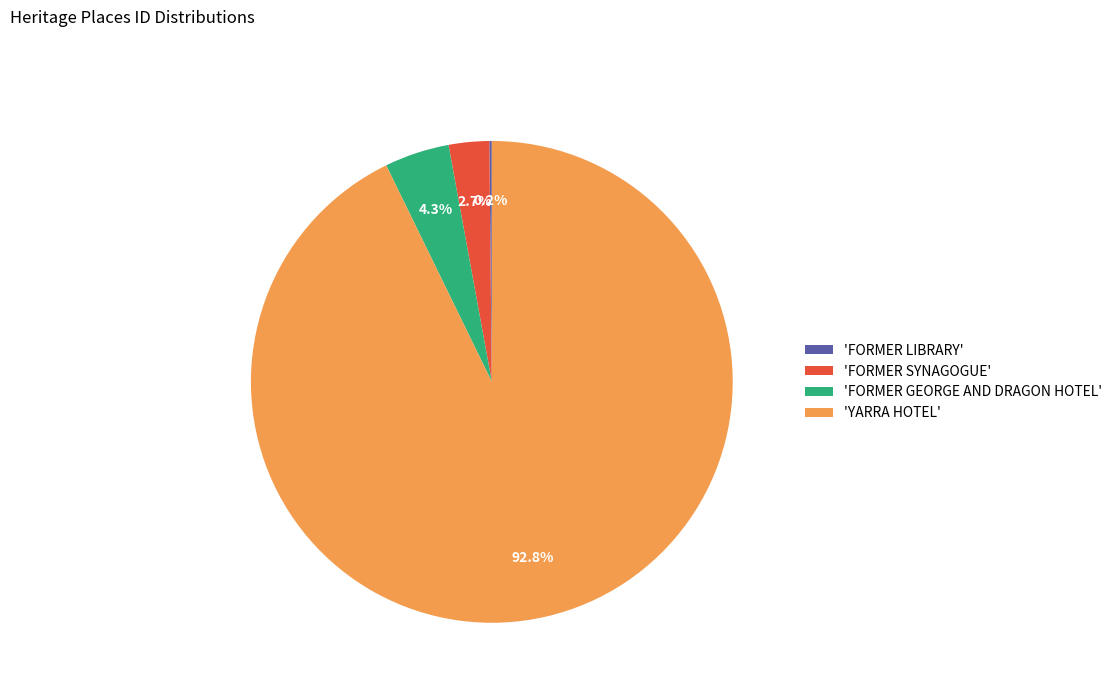

Which category has the biggest portion of the pie?

'YARRA HOTEL'